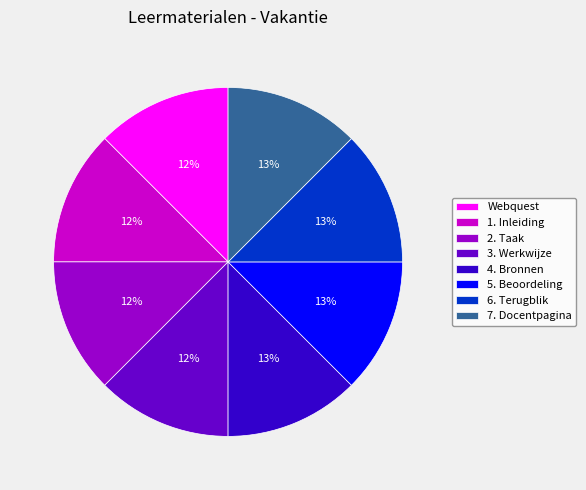

What percentage is the 6. Terugblik slice, to the nearest percent?

13%